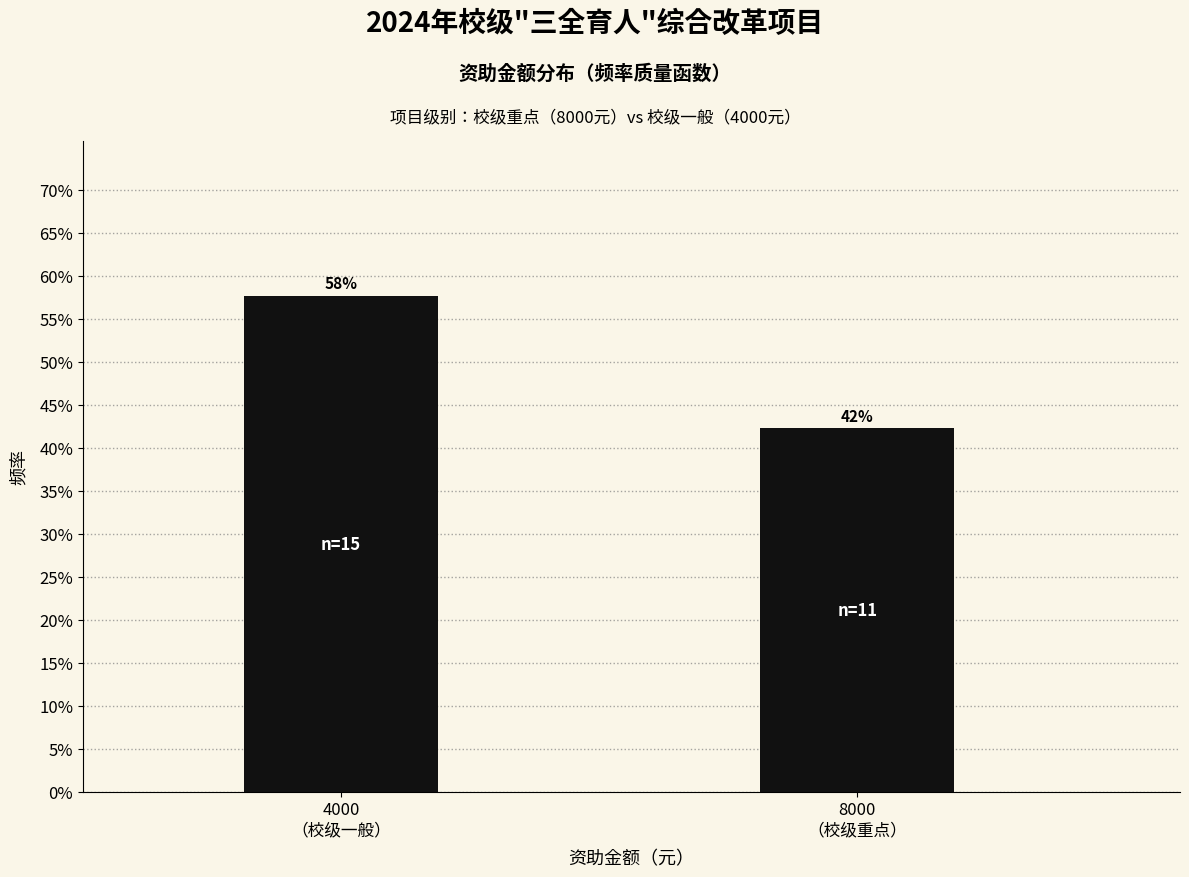

Does the chart contain any negative values?

No